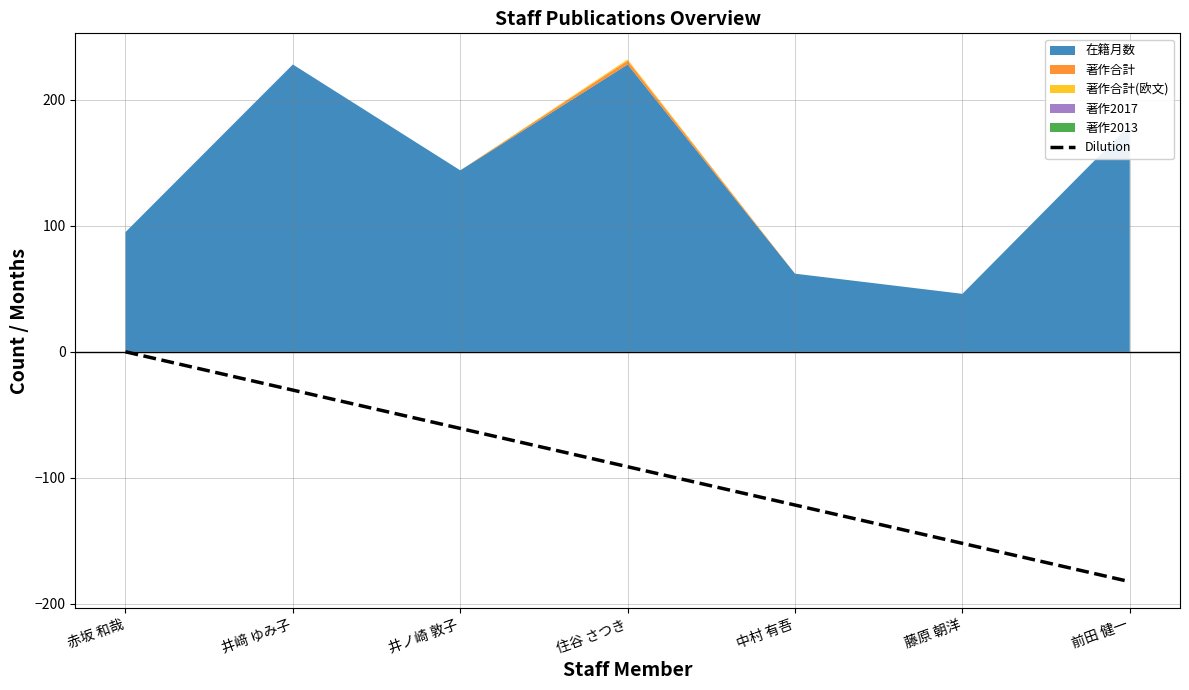

List the labels in order of value, largest first.

赤坂 和哉, 井﨑 ゆみ子, 井ノ崎 敦子, 住谷 さつき, 中村 有吾, 藤原 朝洋, 前田 健一